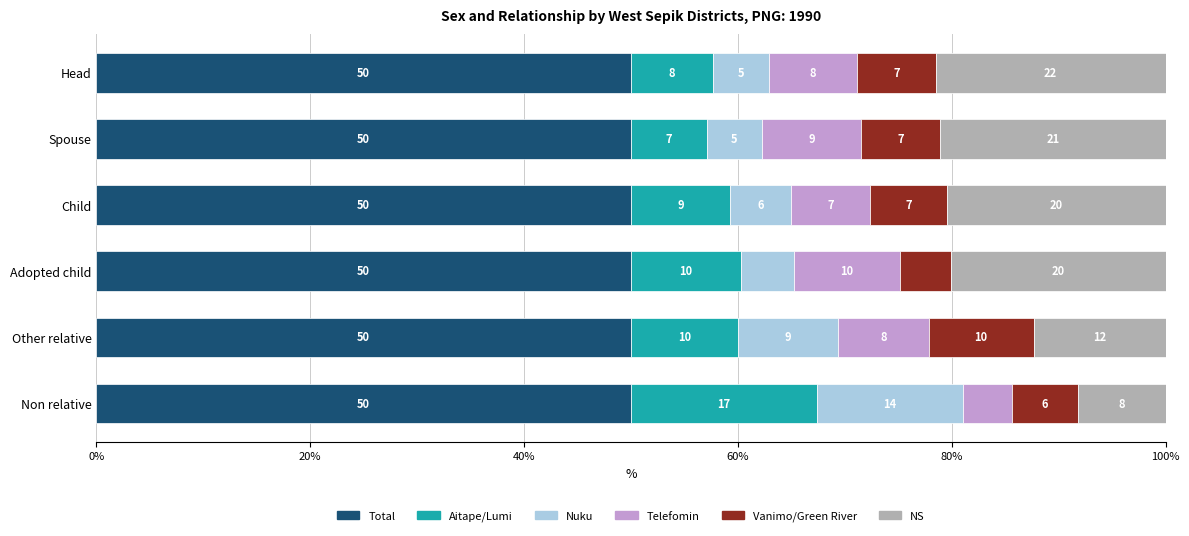

What are all the series names shown in the legend?

Total, Aitape/Lumi, Nuku, Telefomin, Vanimo/Green River, NS